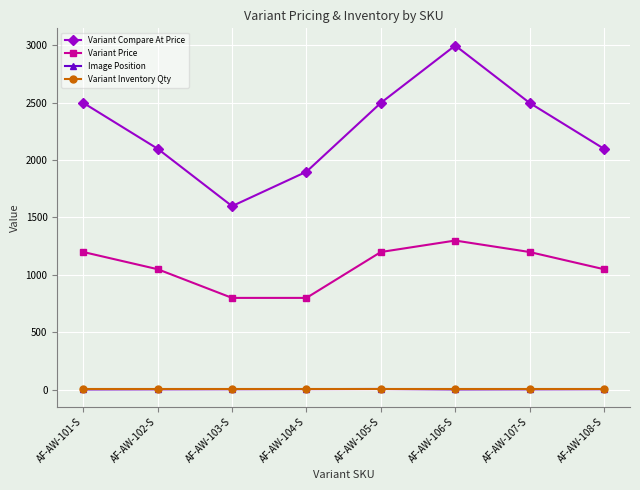

How many categories are shown in the chart?

8